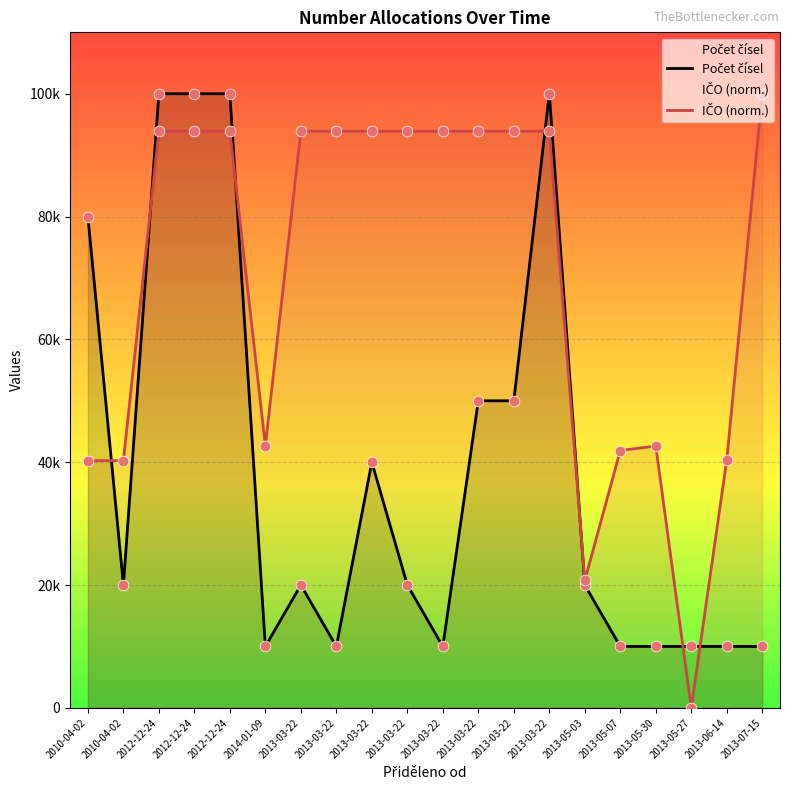

Which series has the widest spread of Y values?

IČO (norm.)